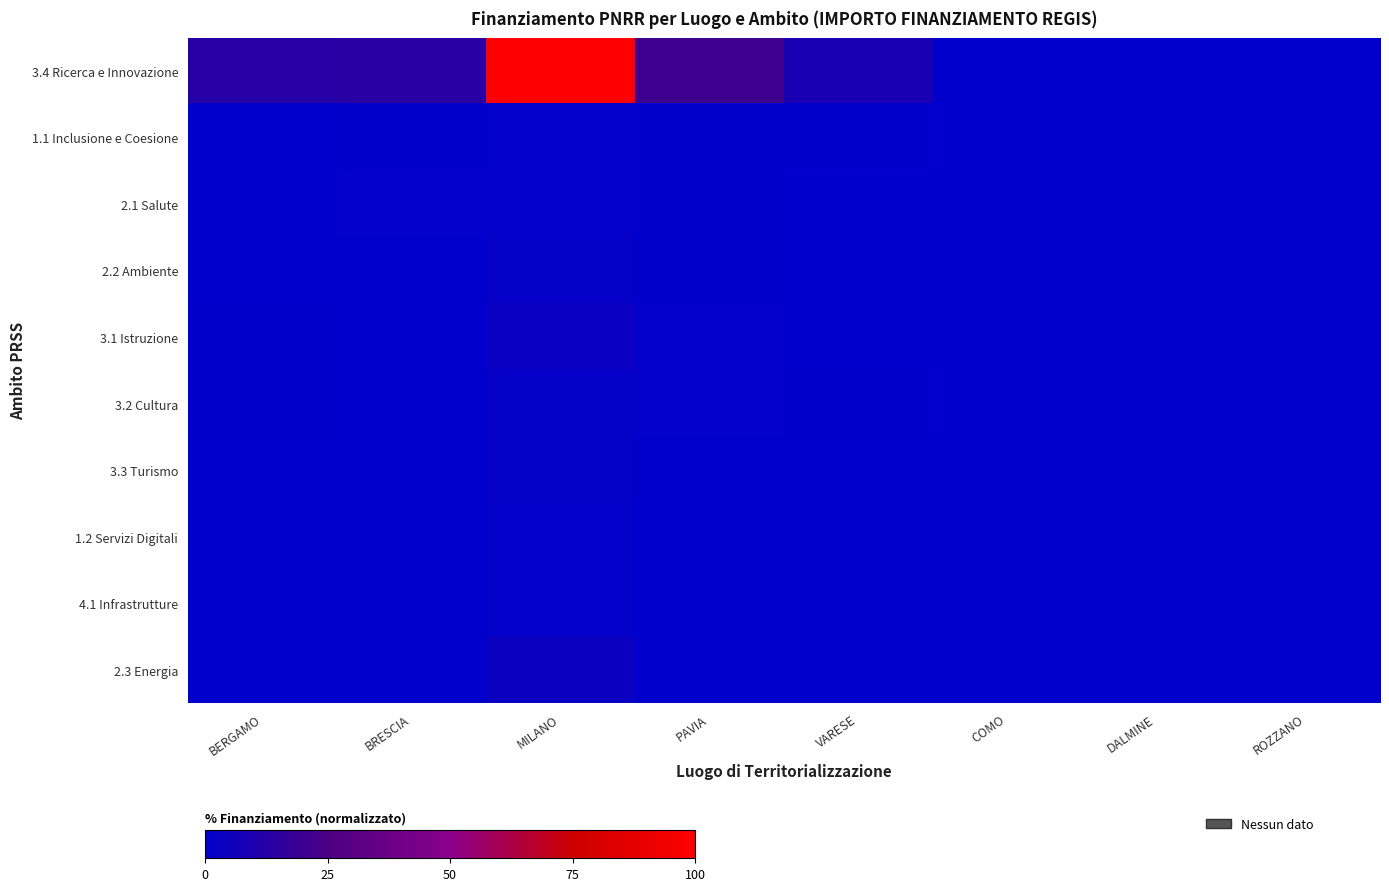

Between DALMINE and MILANO, which is larger?

MILANO